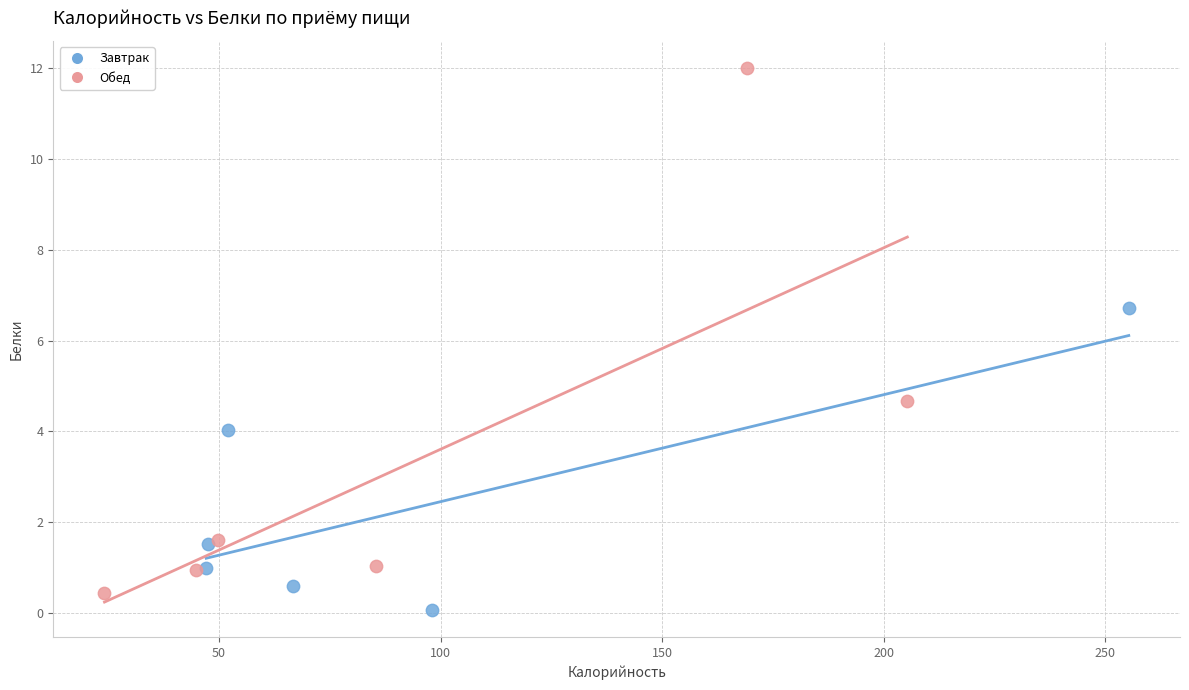

Which series has the widest spread of Y values?

Обед